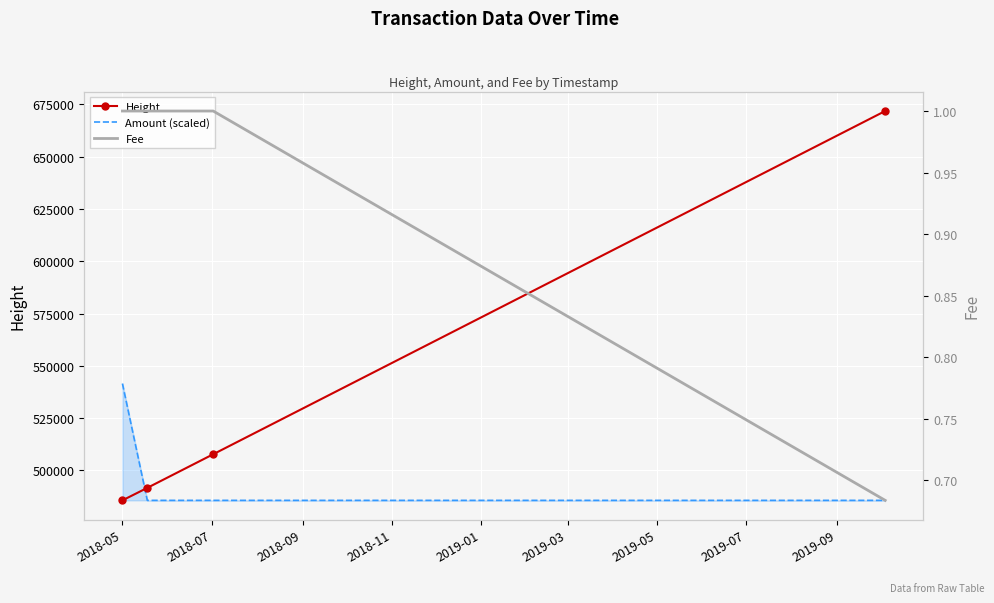

Which category has the lowest value across all series?

2018-11